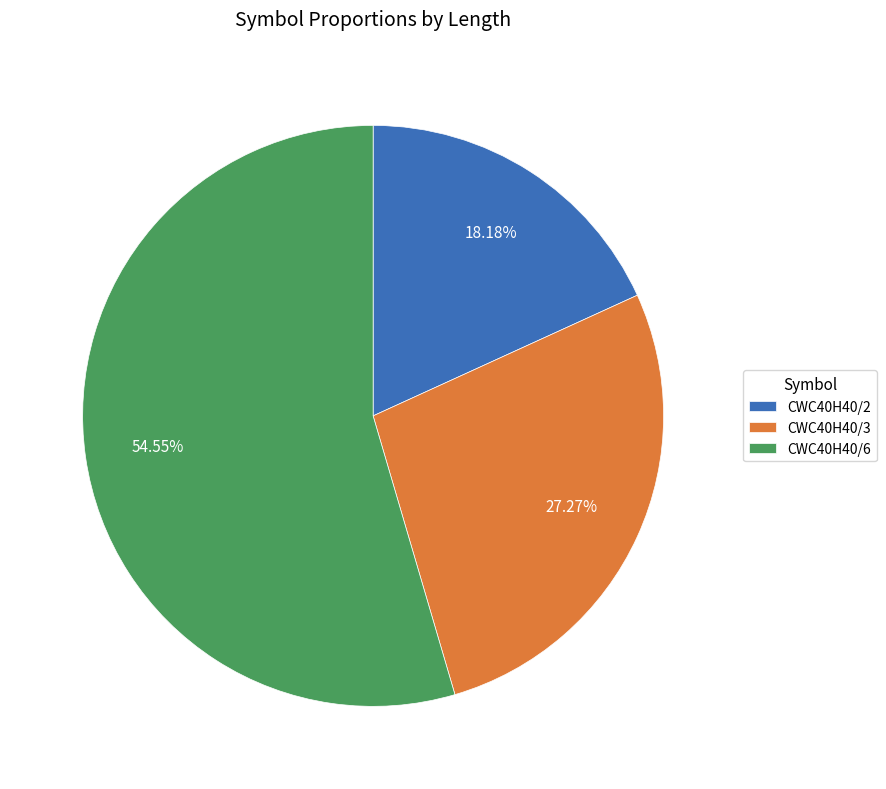

What is the total percentage of CWC40H40/2 and CWC40H40/6?

72.7%